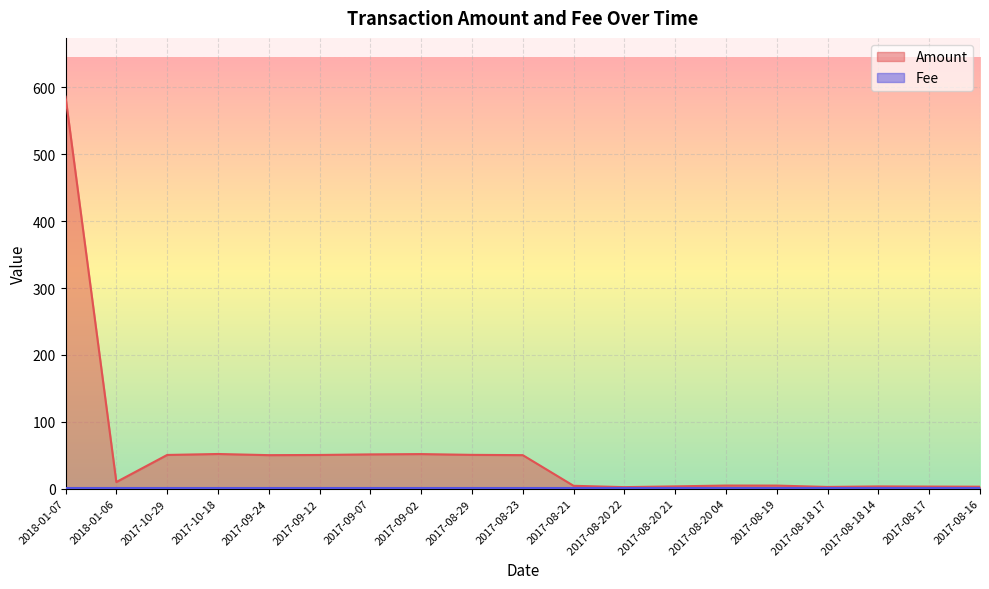

Read the value at 2017-08-21.

4.4